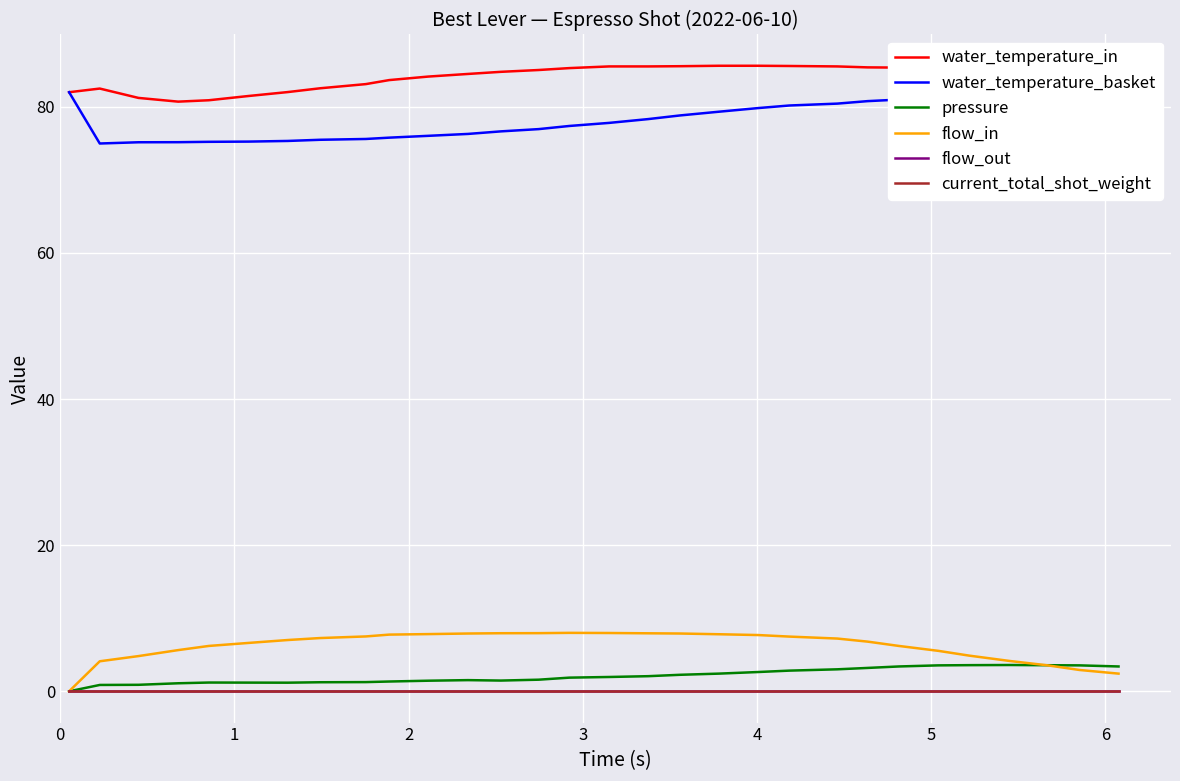

Does the chart display data point markers on the line(s)?

No